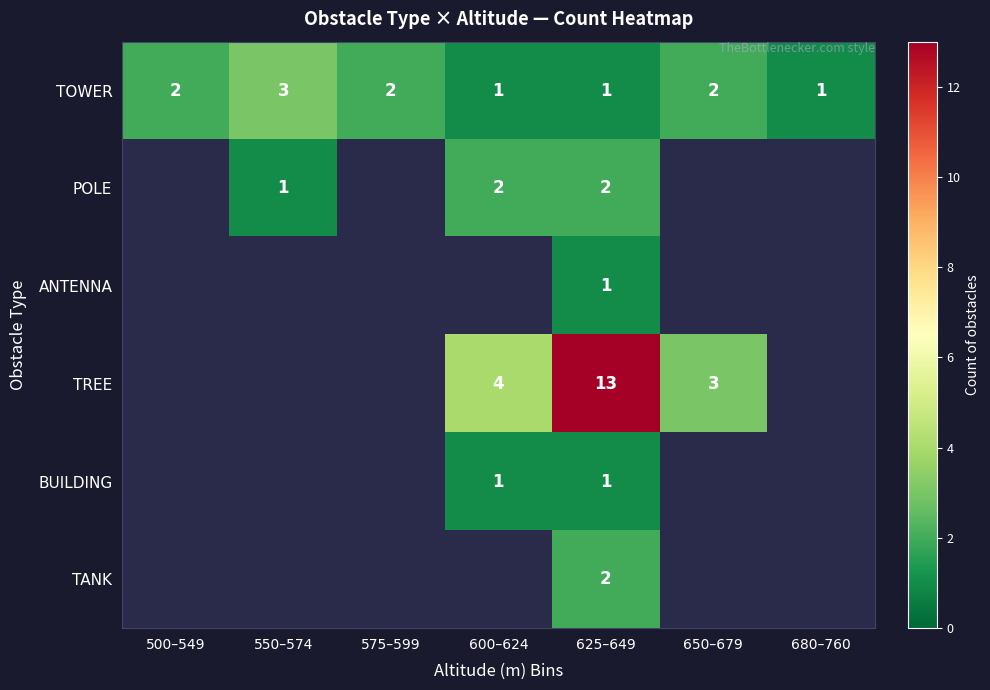

Is the value of TOWER at 625–649 greater than the value of POLE at 625–649?

No